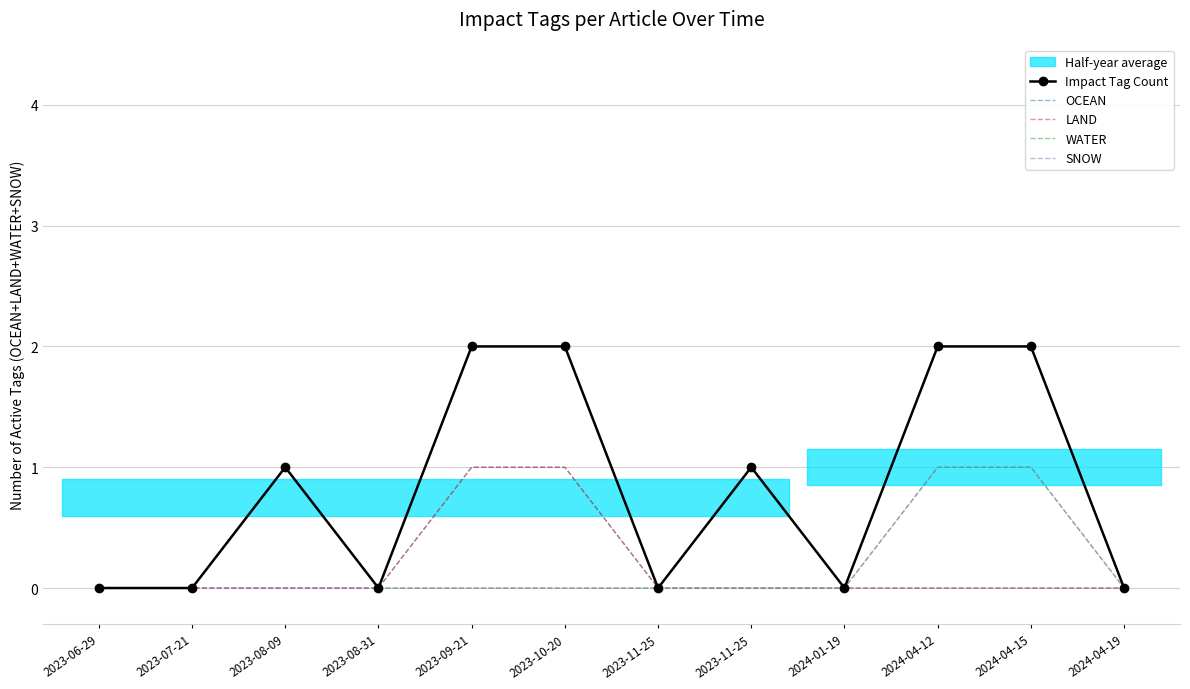

Reading left to right, extract all data points from this chart.

Impact Tag Count: 0	0	1	0	2	2	0	1	0	2	2	0
OCEAN: 0	0	0	0	1	1	0	1	0	0	0	0
LAND: 0	0	0	0	1	1	0	0	0	0	0	0
WATER: 0	0	1	0	0	0	0	0	0	1	1	0
SNOW: 0	0	0	0	0	0	0	0	0	1	1	0